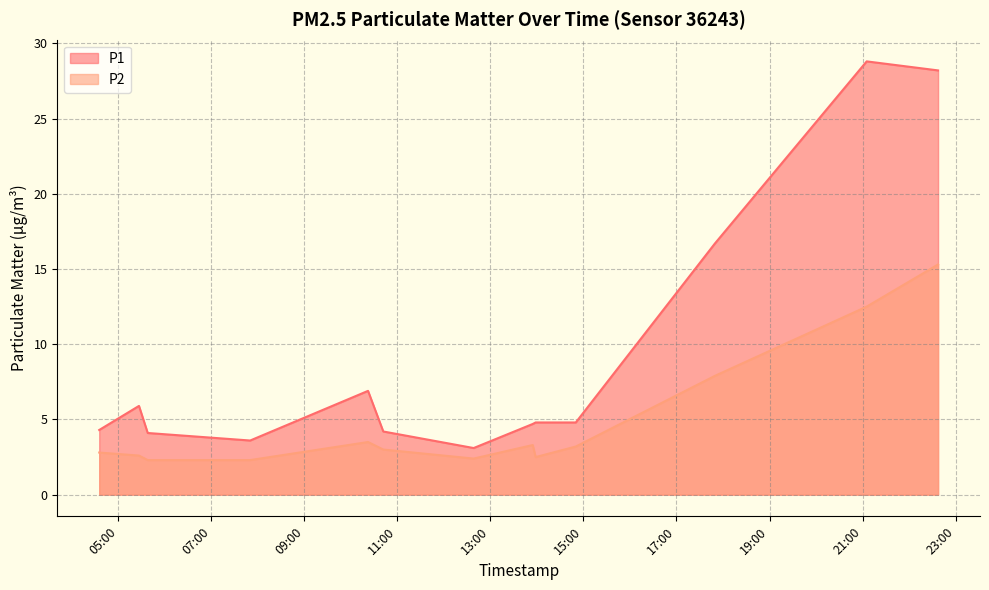

How many lines are shown in the chart?

2